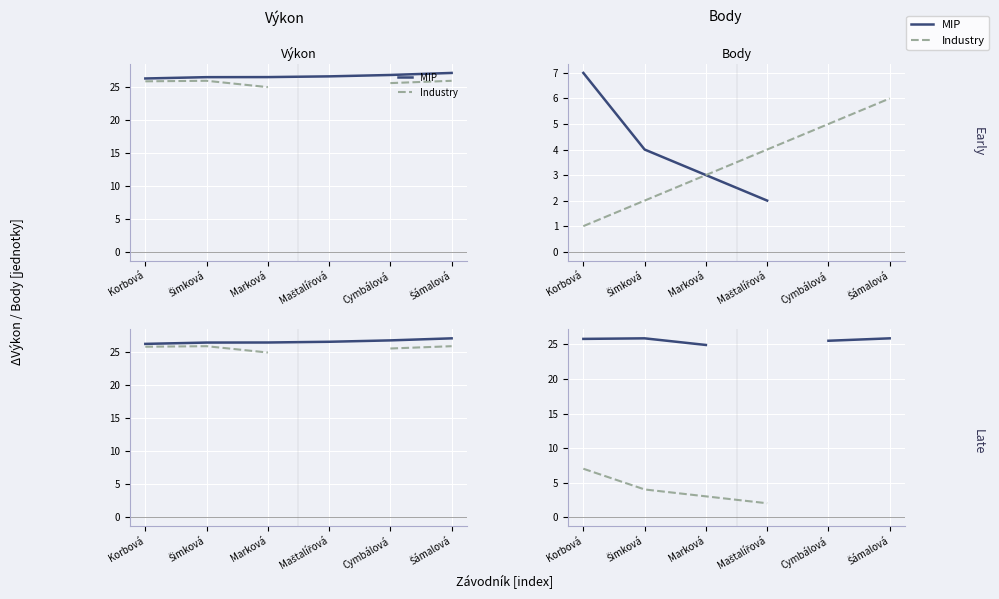

What position from the right is Korbová?

6